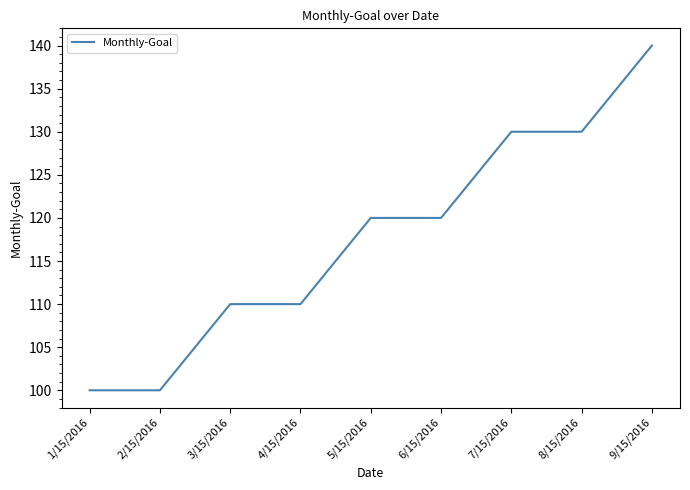

At which category does the chart reach its peak across all series?

9/15/2016